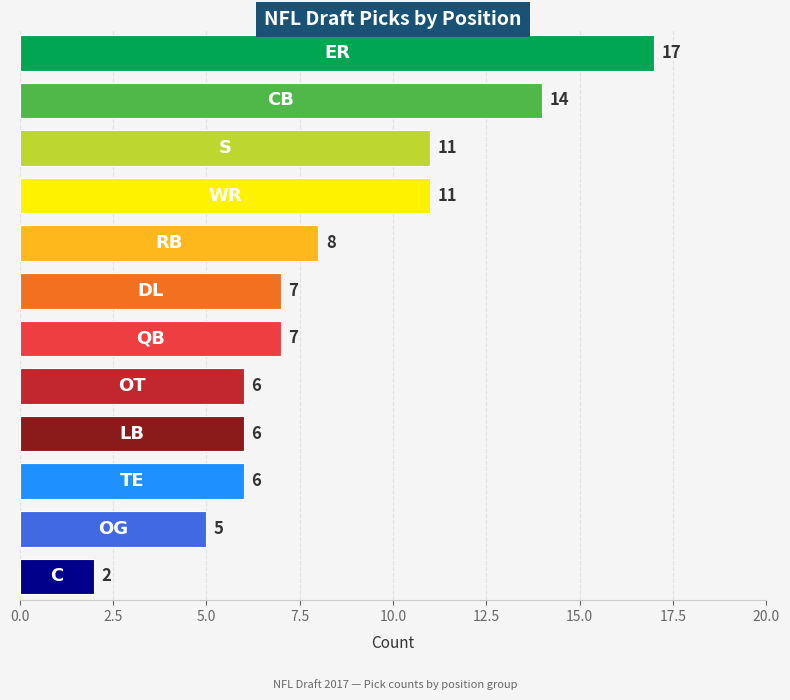

What is the greatest value displayed?

17